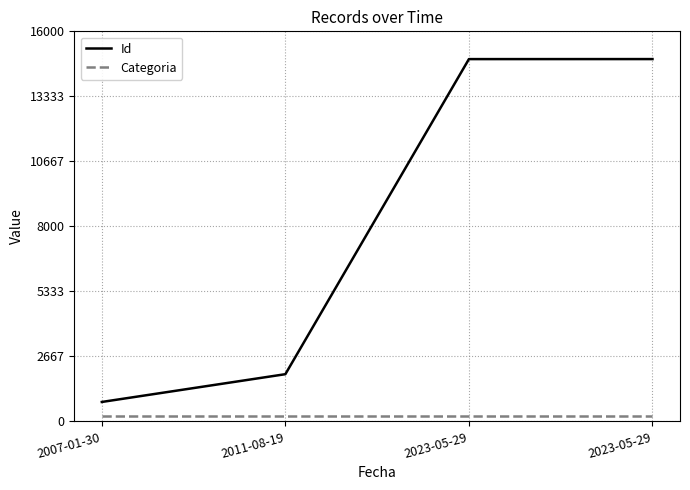

True or false: Id and Categoria intersect in this chart.

False